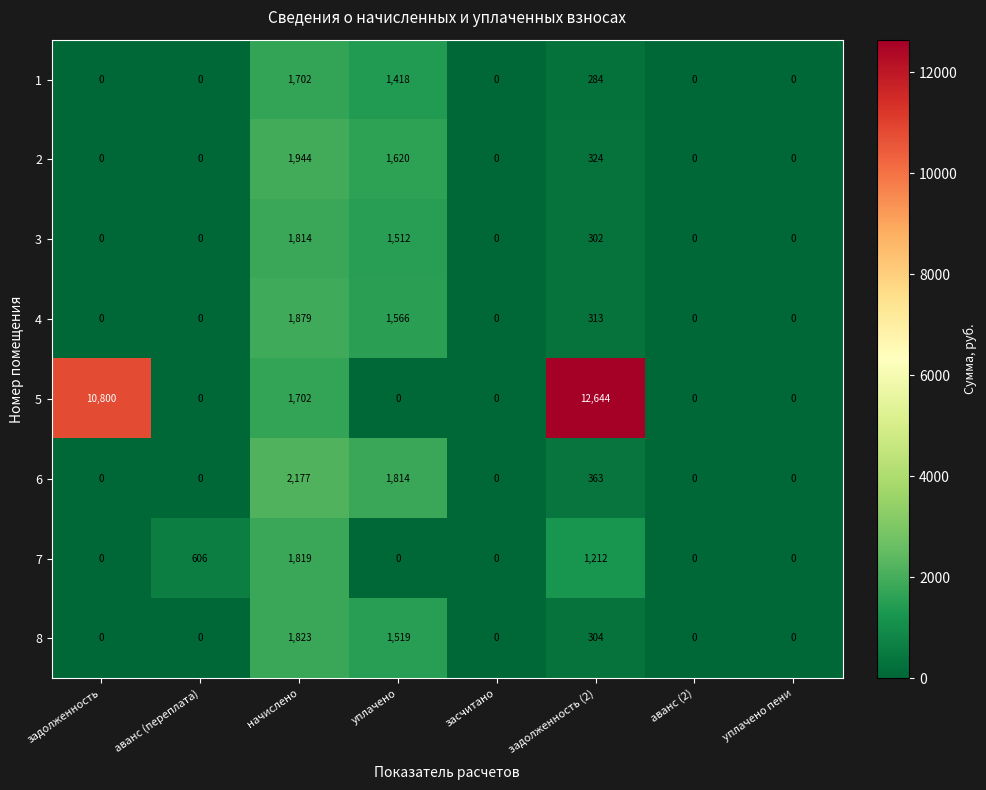

How many 8 values are between 0 and 1519?

7